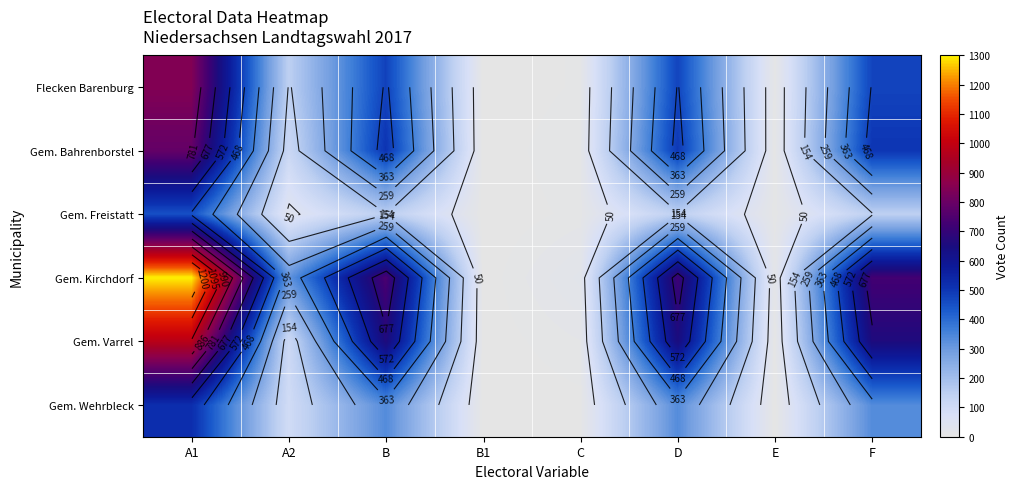

The value of Gem. Wehrbleck at A1 is 521. True or false?

True